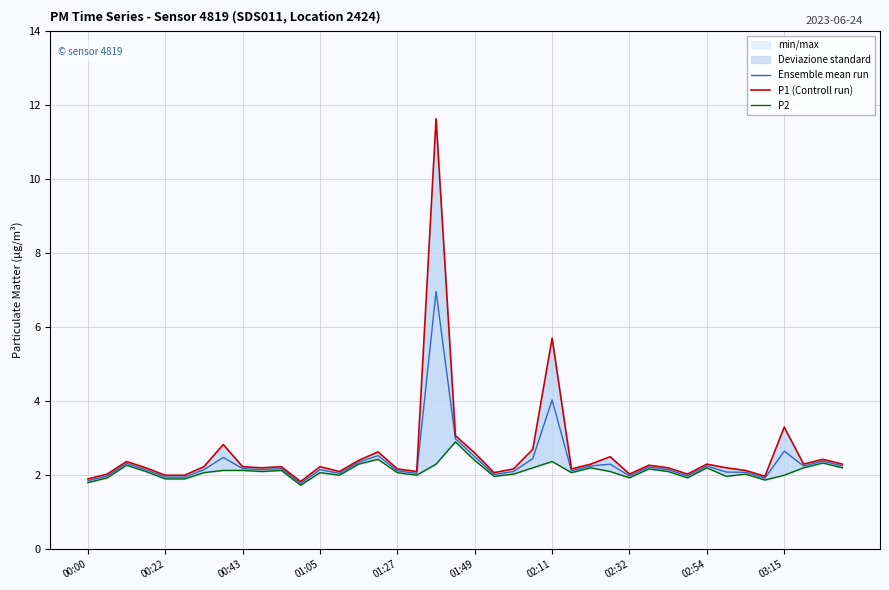

True or false: Ensemble mean run has a value of 1.9 at 00:00.

True